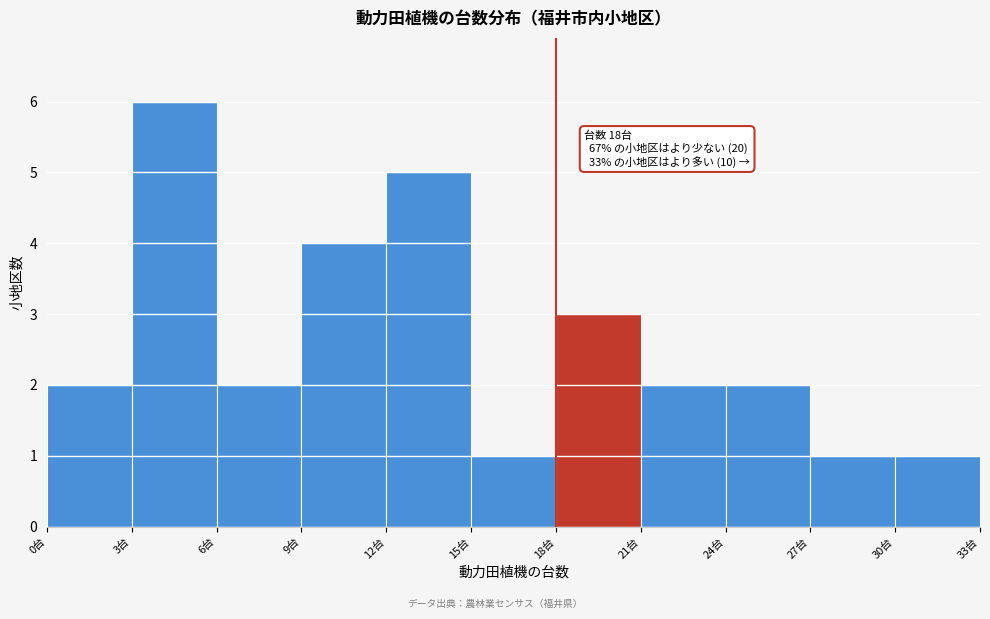

Which range on the x-axis has the tallest bar?

3 to 6